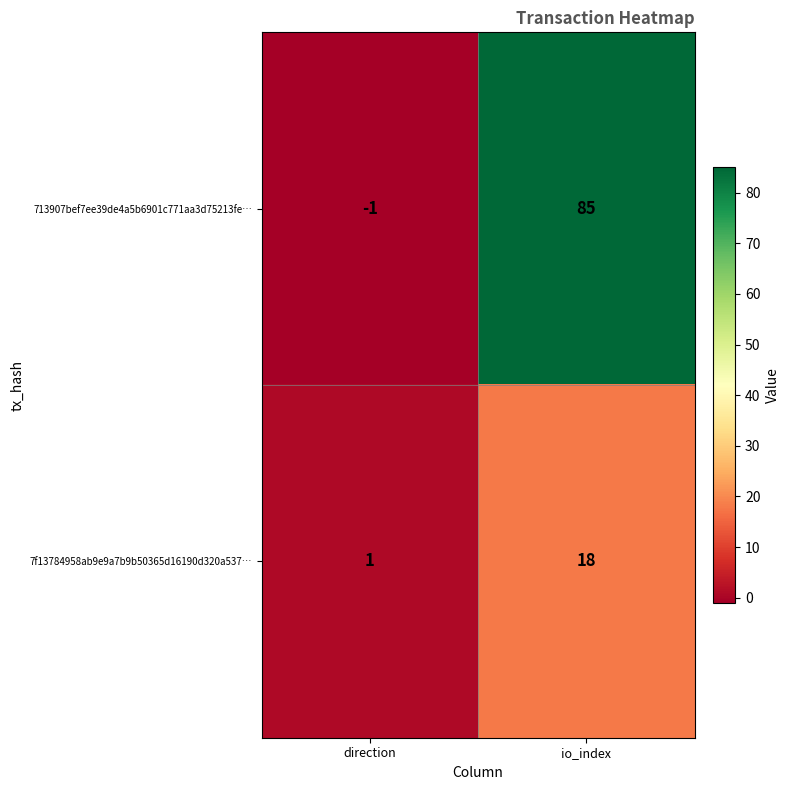

Between direction and io_index, which series saw the biggest shift?

713907bef7ee39de4a5b6901c771aa3d75213fe…